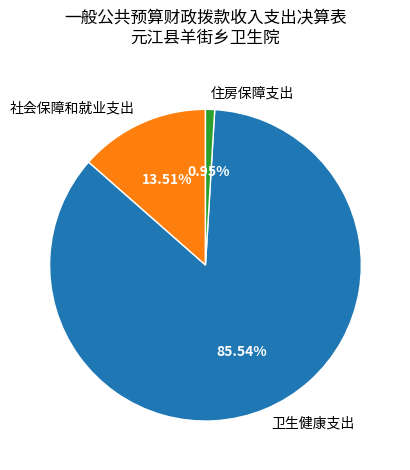

Which slice represents more than half of the pie?

卫生健康支出